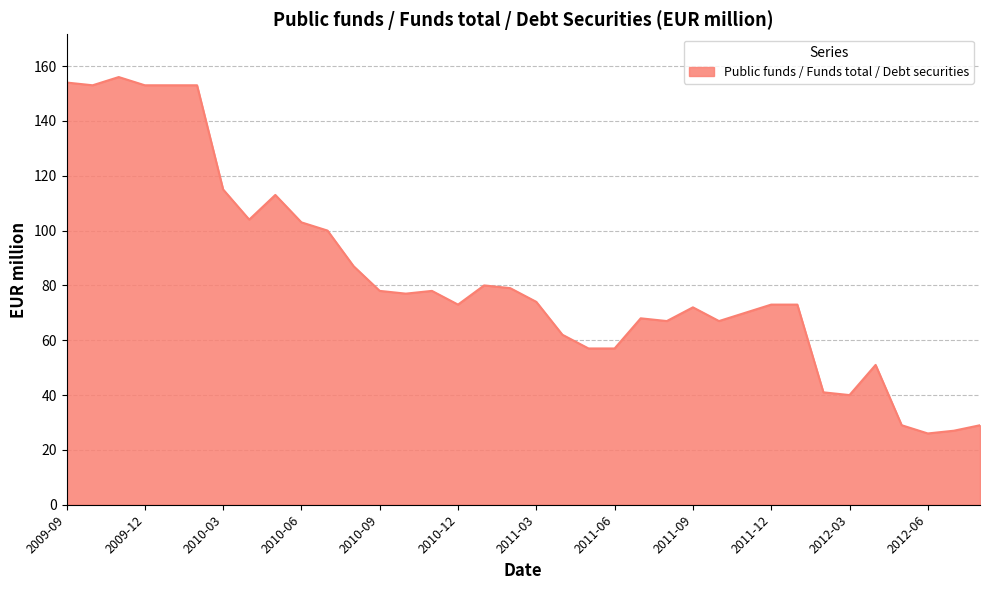

What is the minimum value shown in the chart?

26